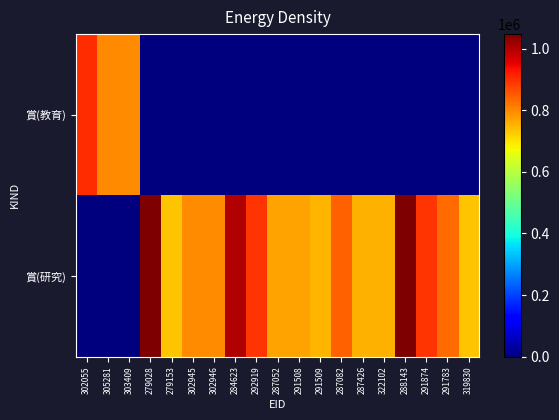

Rank the series by their average value, from lowest to highest.

賞(教育), 賞(研究)